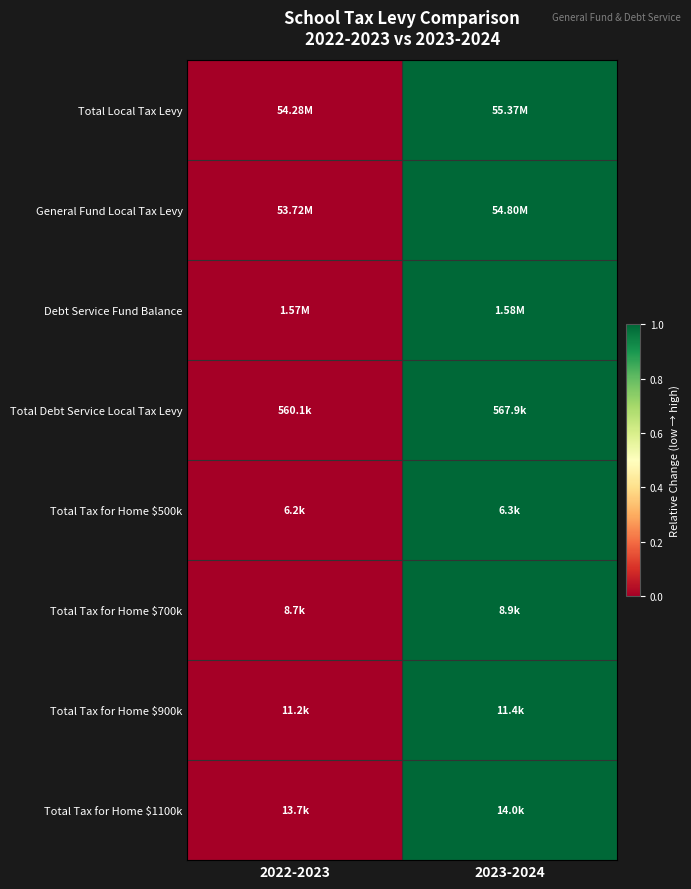

Rank the series by their maximum value, from highest to lowest.

Total Local Tax Levy, General Fund Local Tax Levy, Debt Service Fund Balance, Total Debt Service Local Tax Levy, Total Tax for Home $500k, Total Tax for Home $700k, Total Tax for Home $900k, Total Tax for Home $1100k